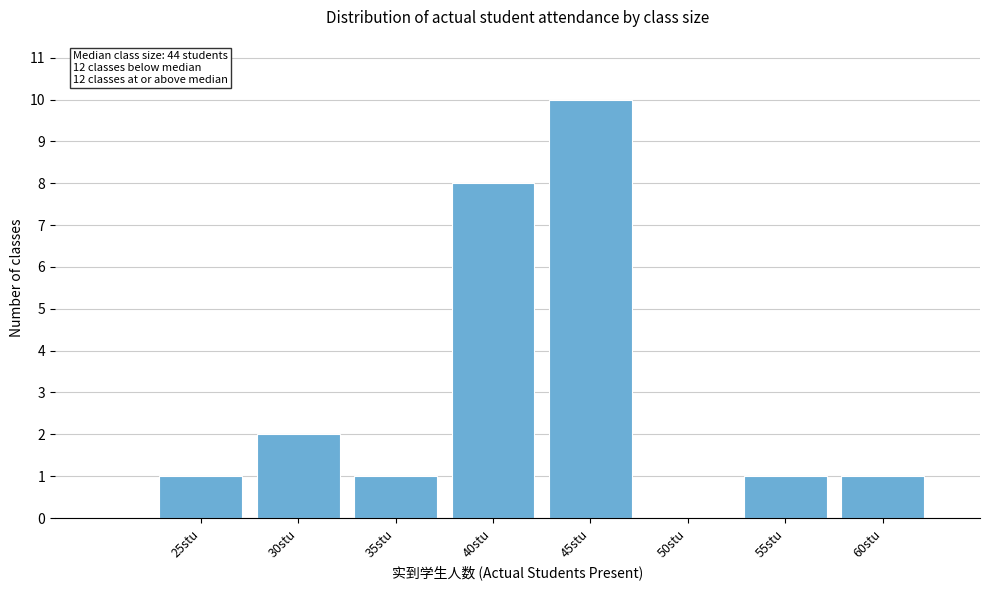

Reading right to left, extract all data points from this chart.

60stu=1	55stu=1	50stu=0	45stu=10	40stu=8	35stu=1	30stu=2	25stu=1